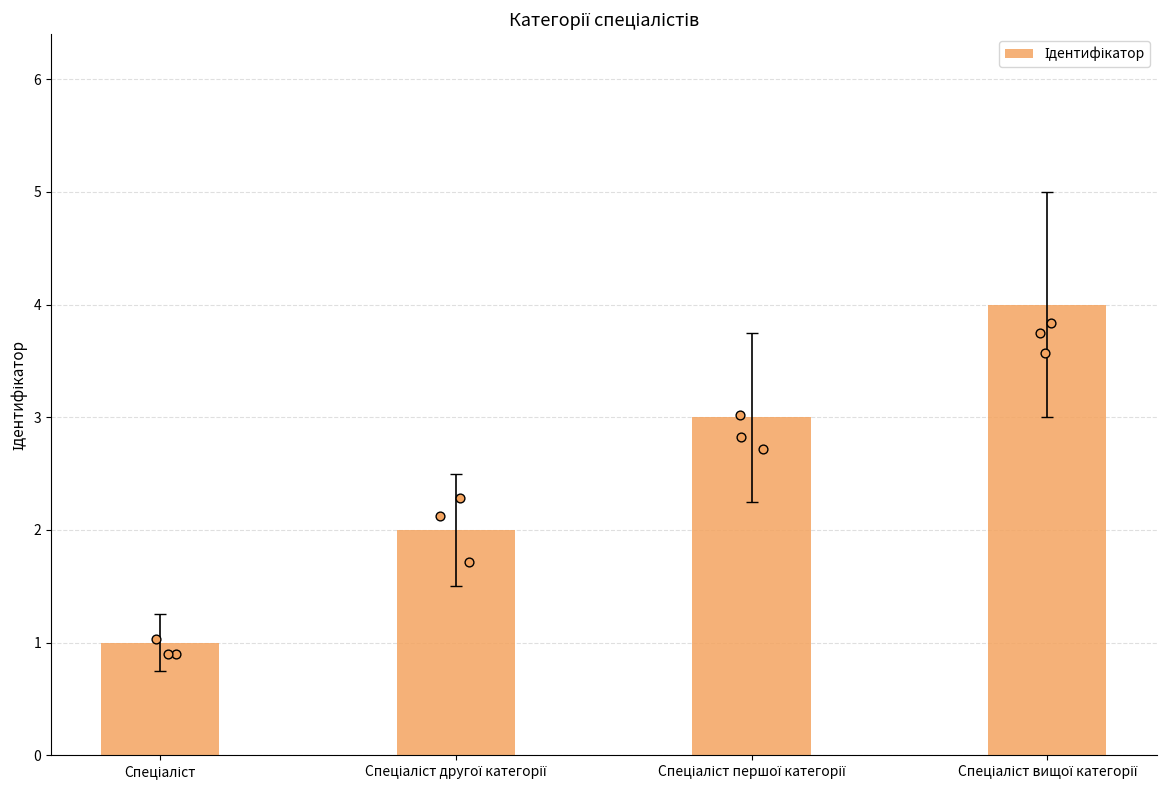

Approximately how many times larger is the value at Спеціаліст compared to Спеціаліст вищої категорії?

0.2